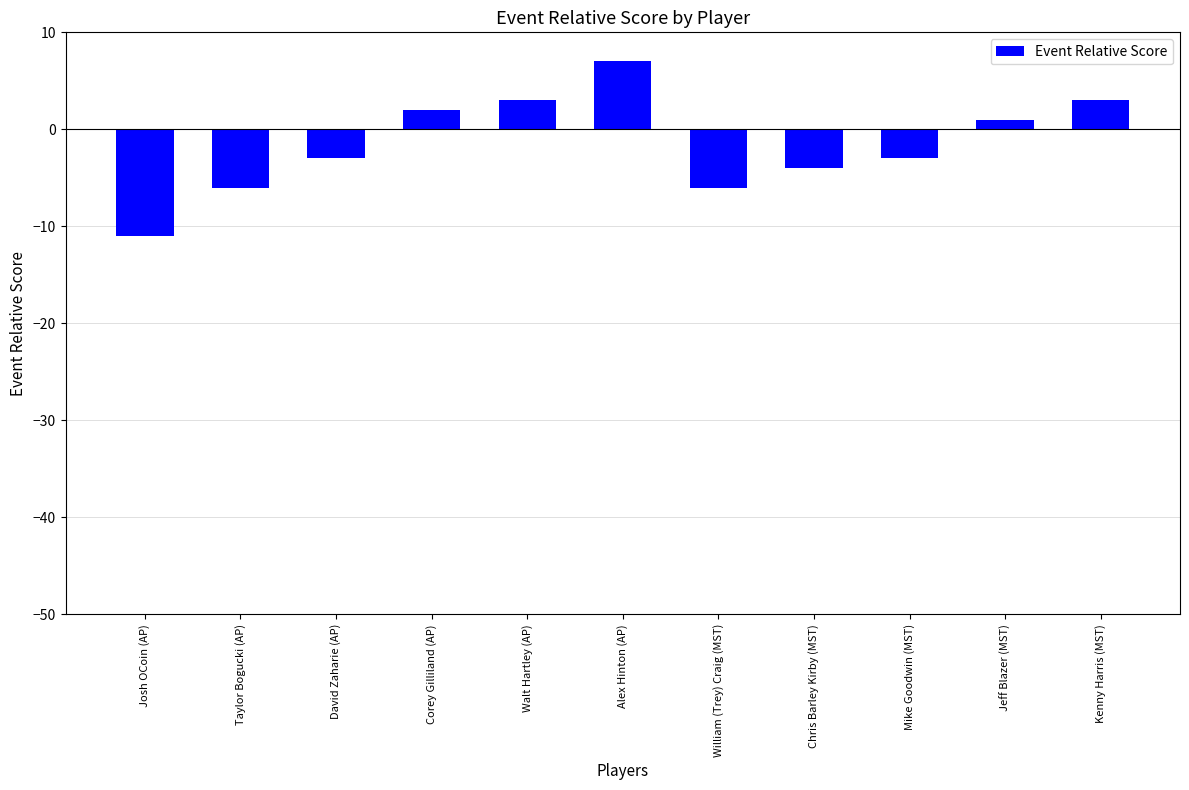

Read the value at Josh OCoin (AP).

-11